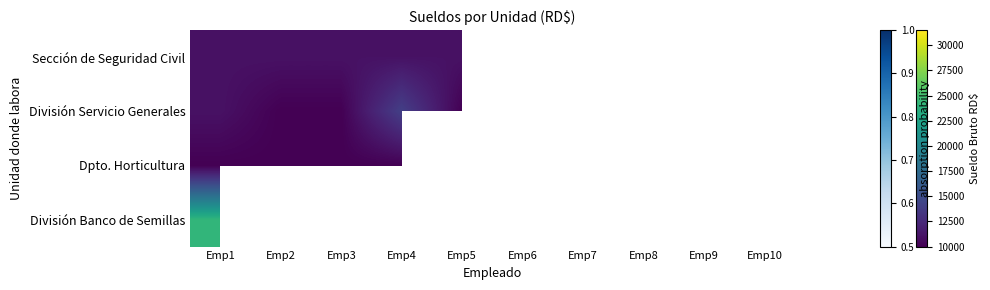

Which category has the highest value across all series?

Emp9